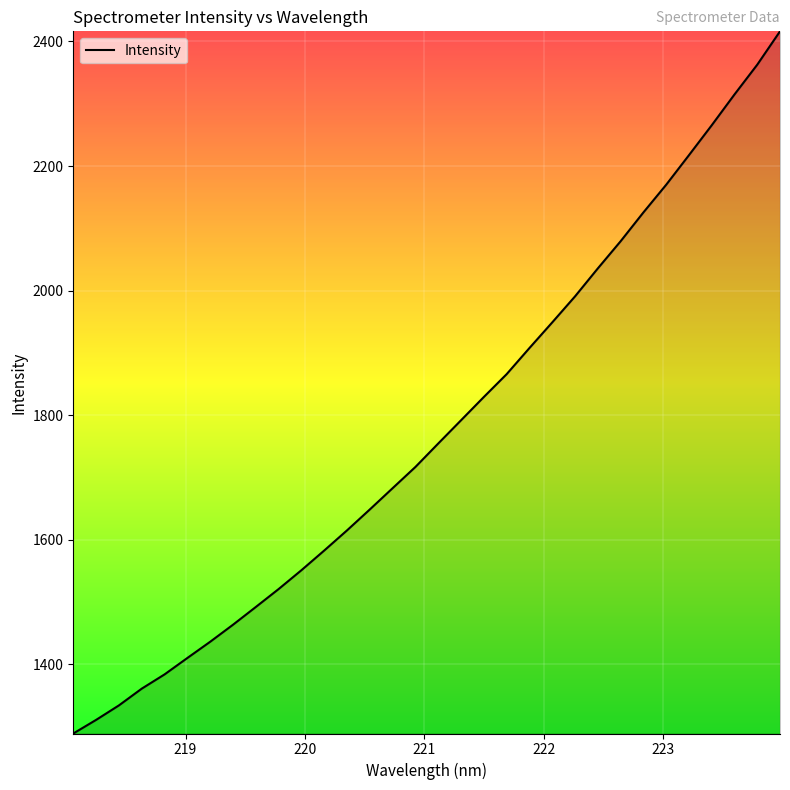

Reading left to right, list all the values displayed in this chart.

1288.9	1310.7	1334.0	1360.9	1383.8	1410.2	1436.2	1463.5	1492.0	1520.8	1551.1	1582.7	1615.1	1648.7	1682.8	1716.9	1754.5	1791.8	1829.2	1865.8	1907.8	1948.9	1990.7	2035.5	2079.1	2125.4	2169.8	2217.3	2265.4	2314.8	2362.7	2416.2